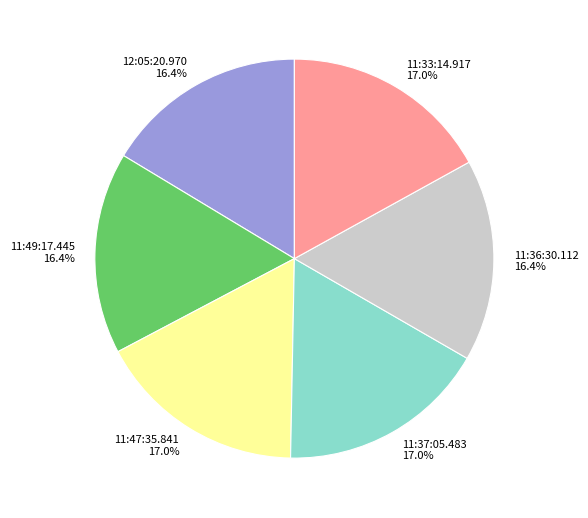

How many slices are in this pie chart?

6